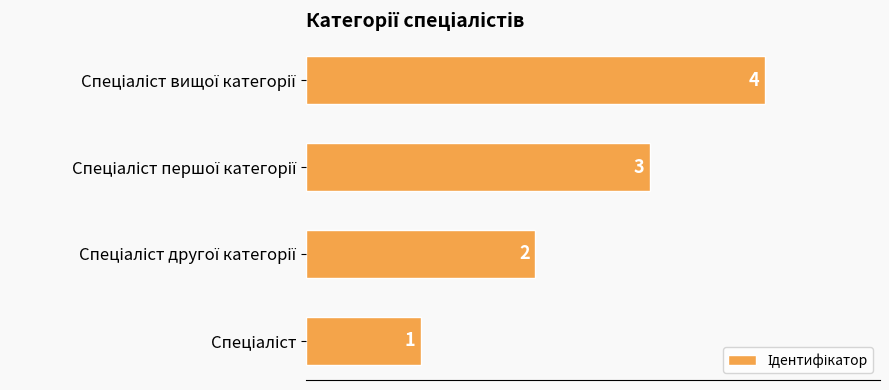

What is the sum of all values?

10